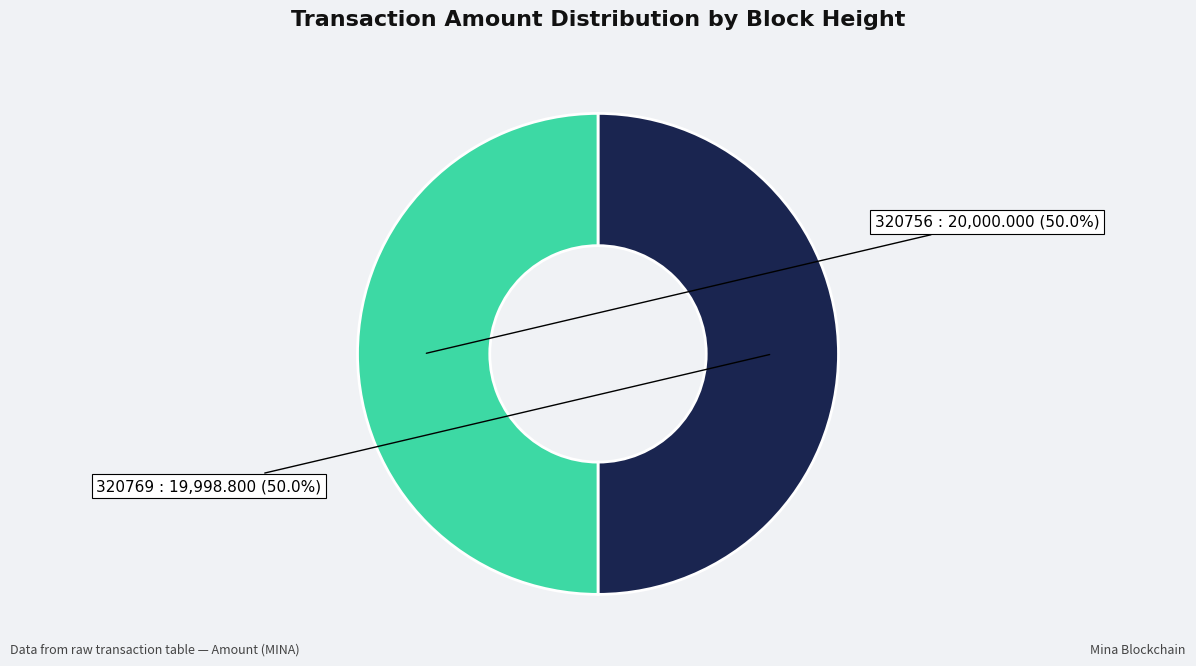

Is there any slice that represents more than half of the pie?

Yes